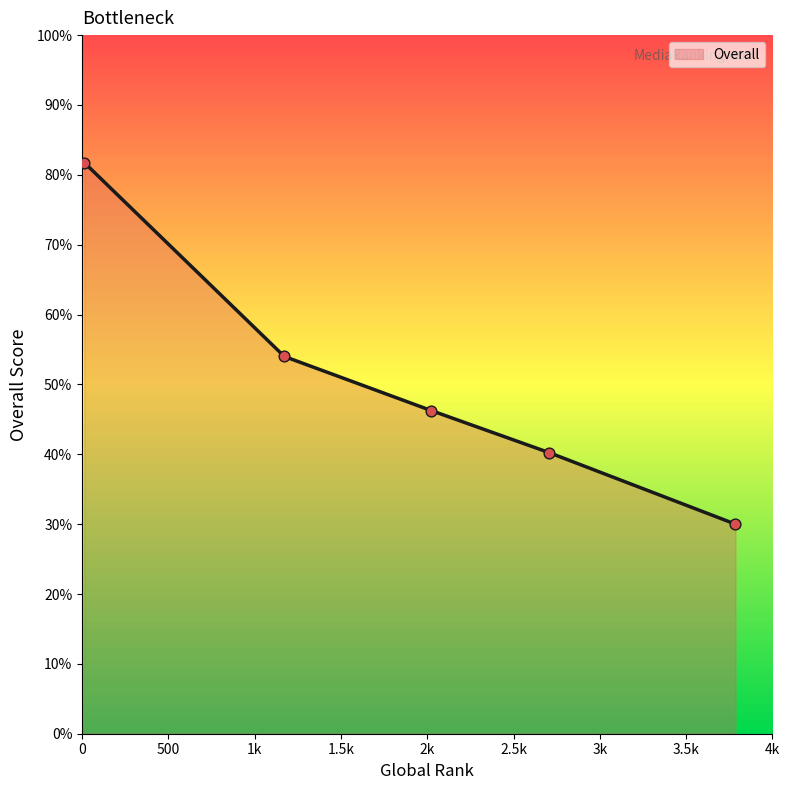

What is the greatest value displayed?

81.8